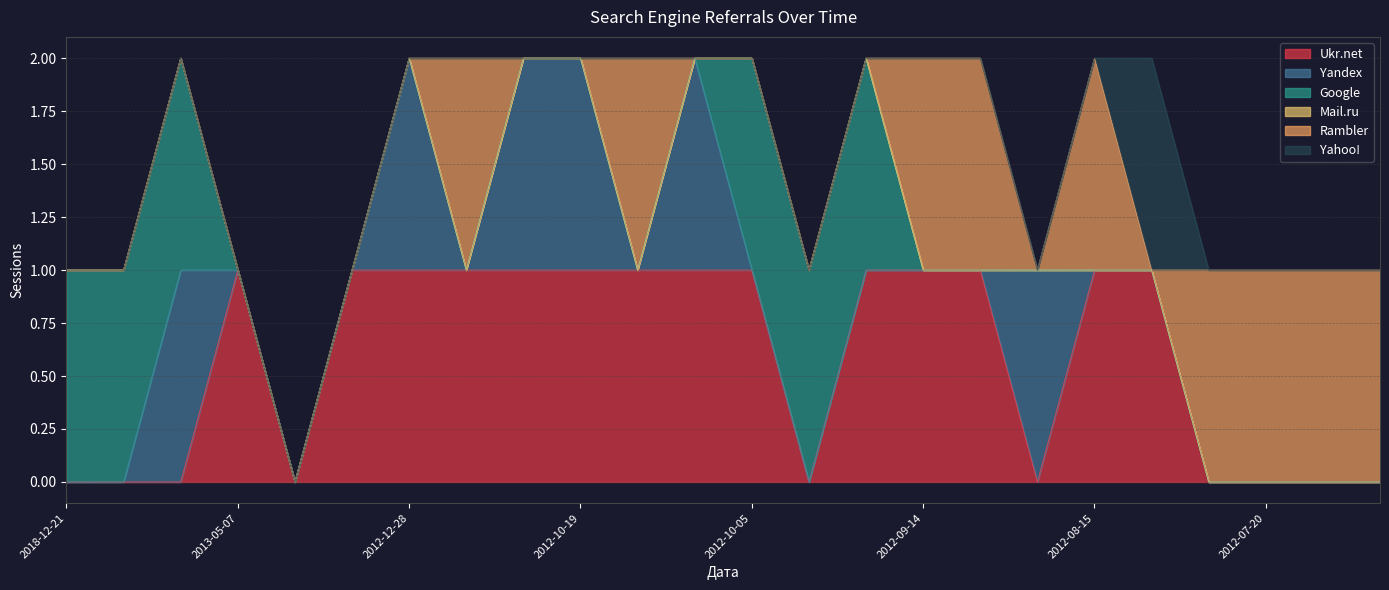

Read the Ukr.net value at 2012-10-18.

1